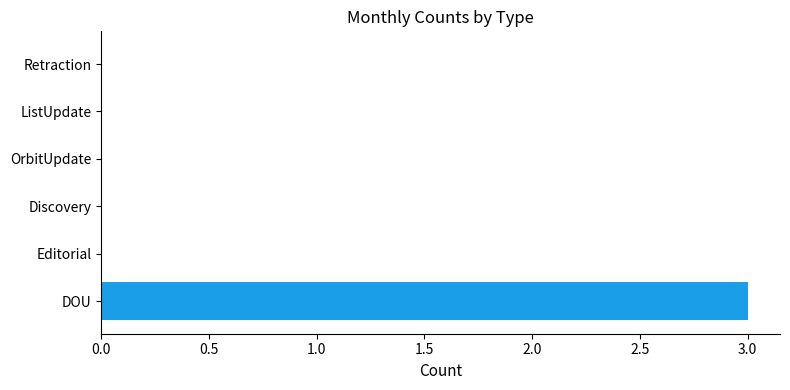

Which label corresponds to the largest value in the chart?

DOU